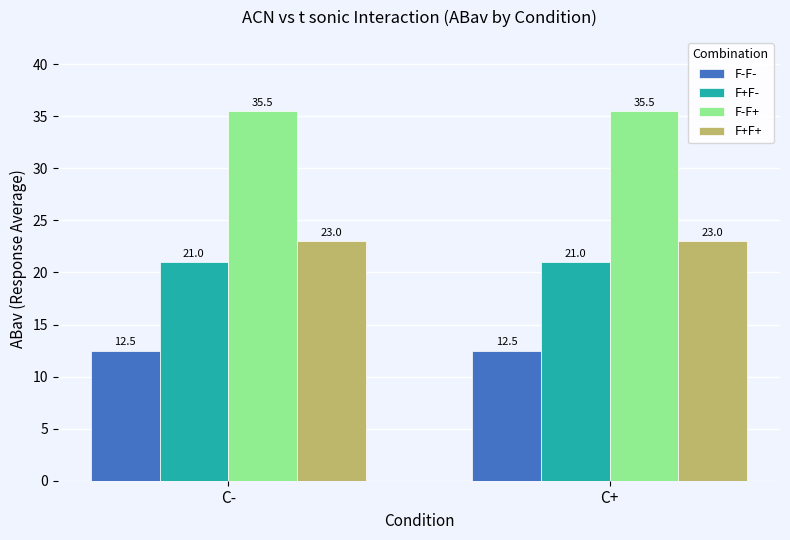

What is the sum of the F+F+ values at C- and C+?

46.0